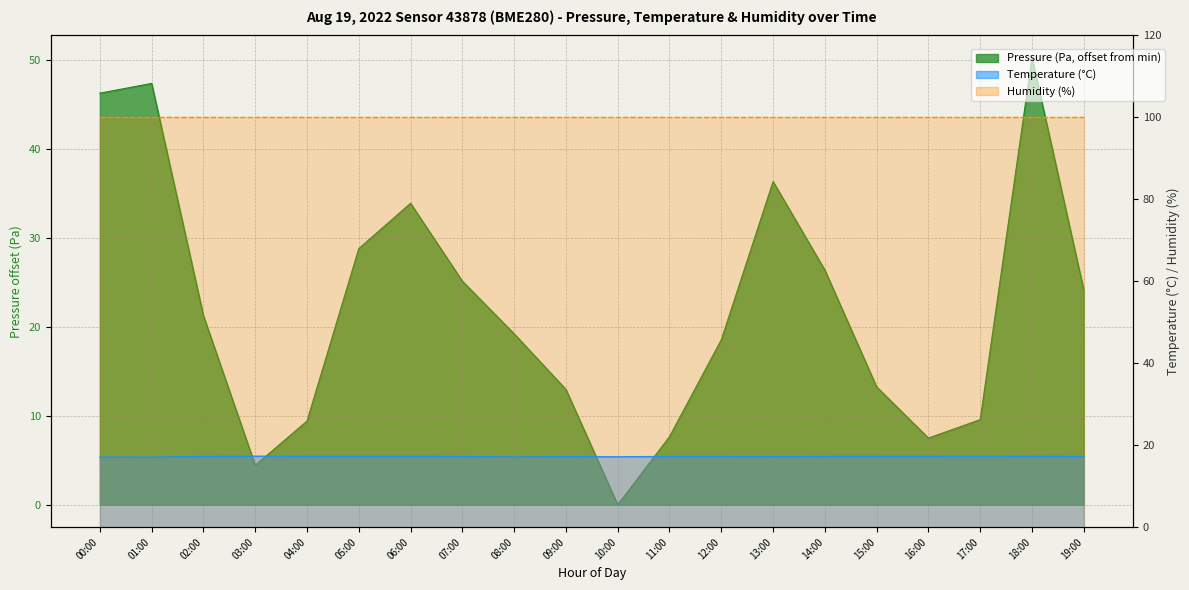

What is the label of the 3rd point from the right?

17:00